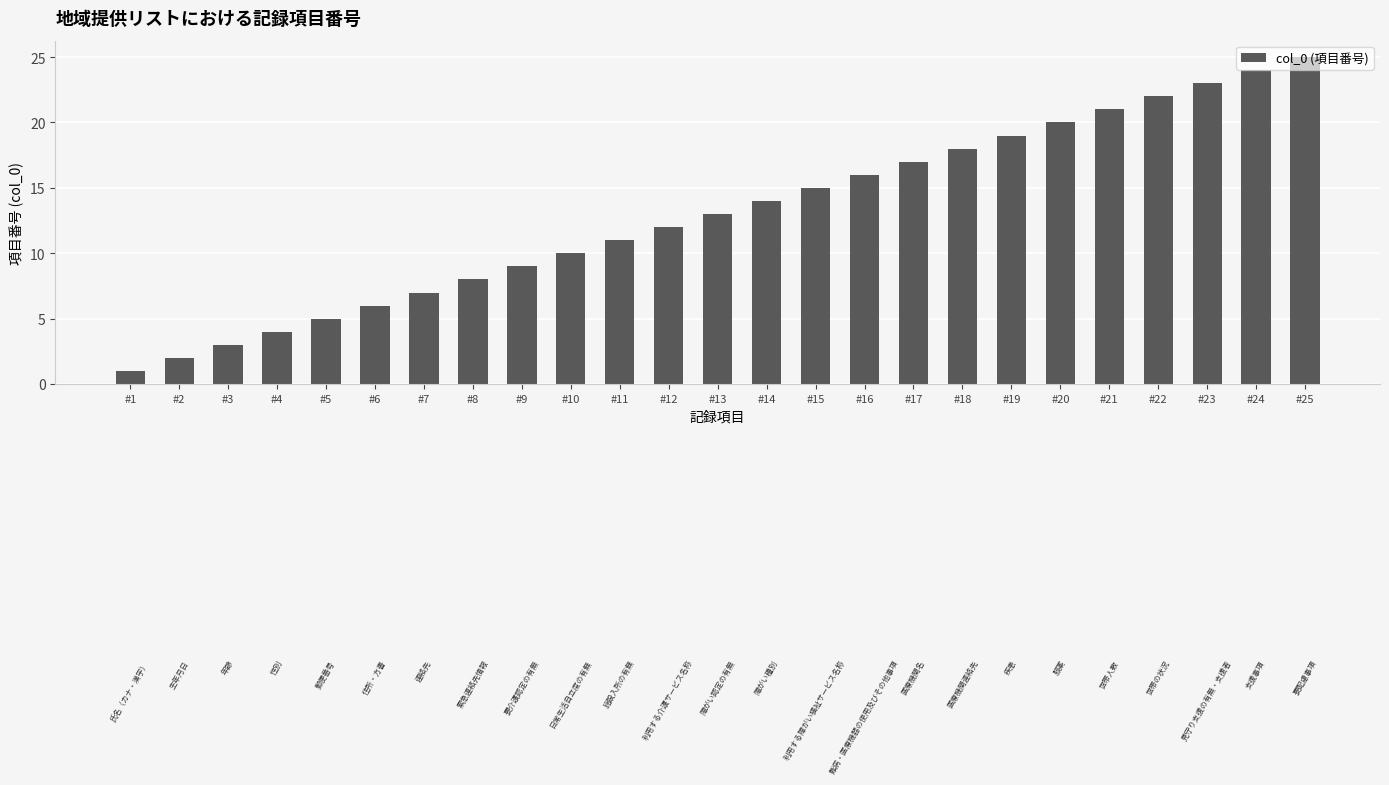

The value at #15 is 8. True or false?

False